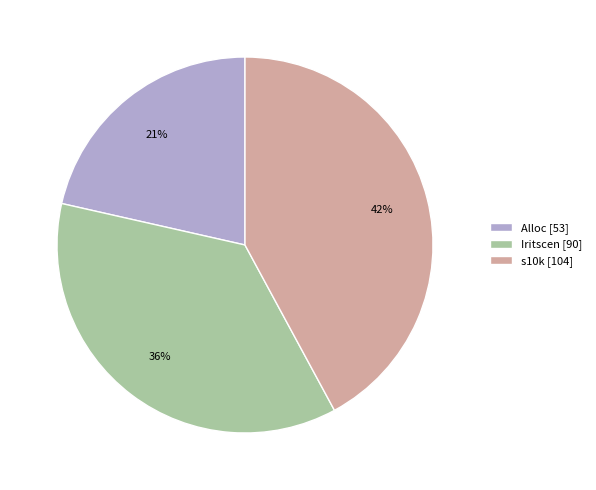

Between s10k and Iritscen, which is larger?

s10k